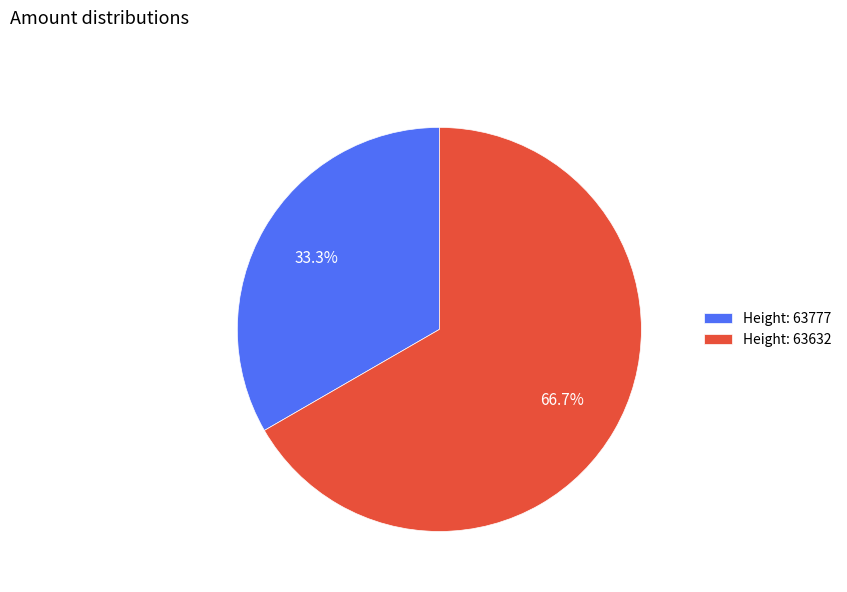

What is the smallest slice in the pie chart?

Height: 63777